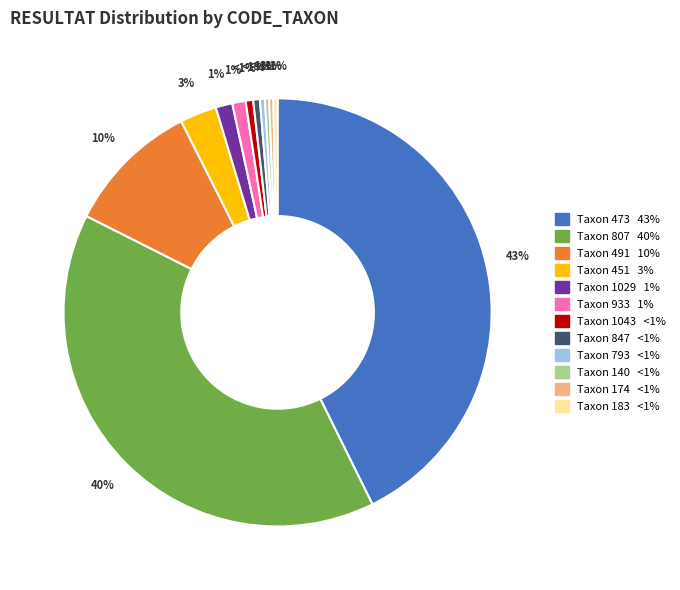

Which has a higher value, 451 or 807?

807